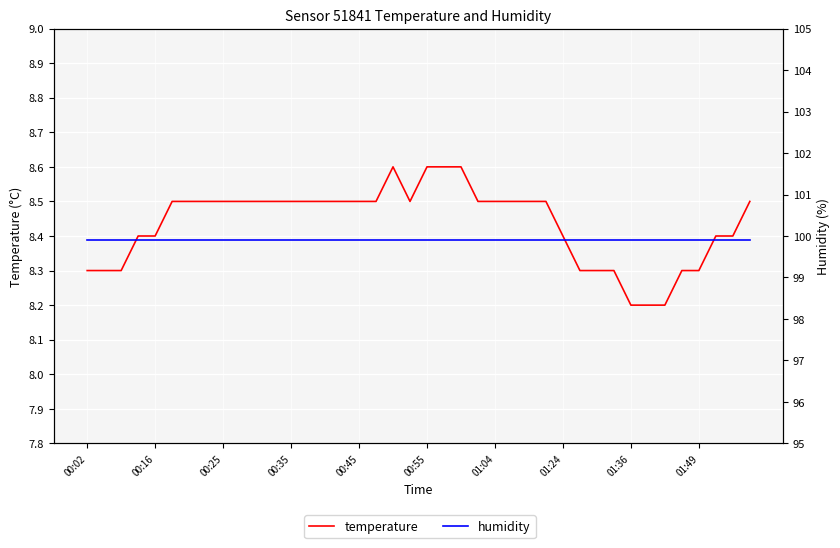

The value of temperature at 01:24 is 5.2. True or false?

False